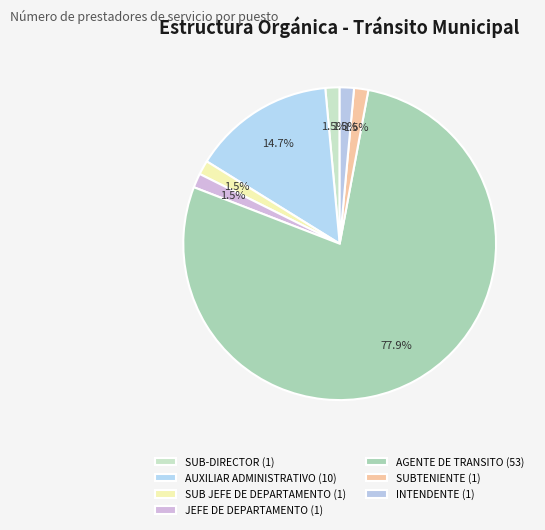

True or false: SUBTENIENTE accounts for 1% of the total.

True